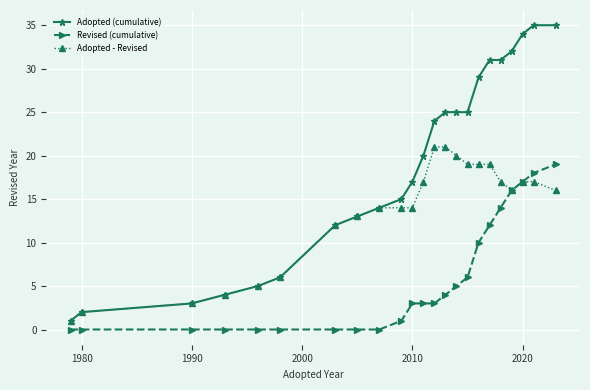

What is the value of the Adopted - Revised point at the 9th from the left?

14